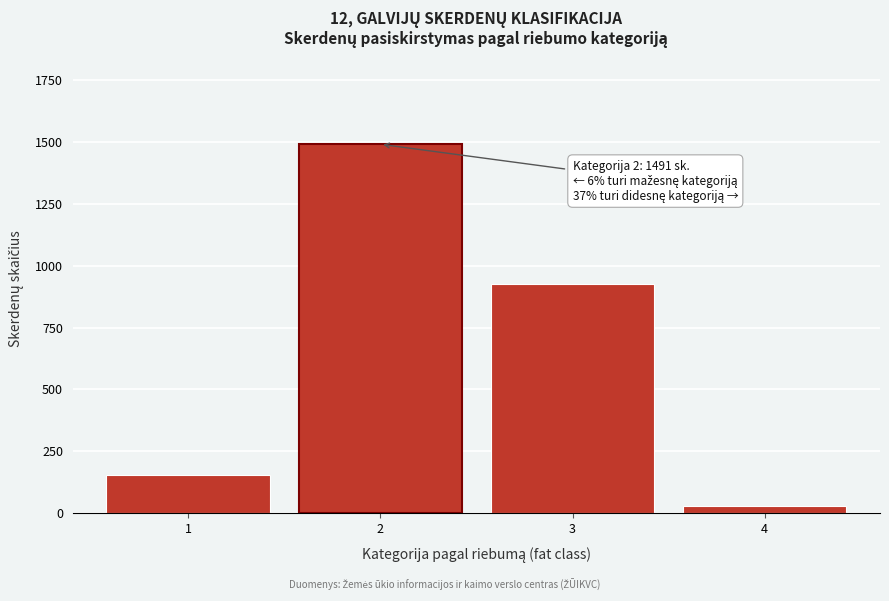

Reading left to right, what are all the values shown in this chart?

153	1491	928	29